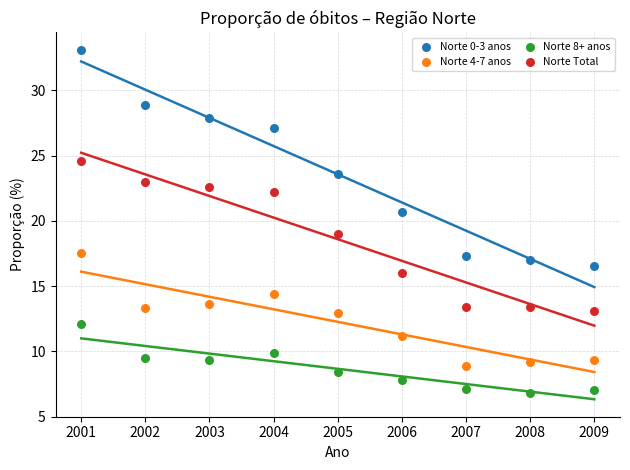

Which series has the widest spread of Y values?

Norte 0-3 anos